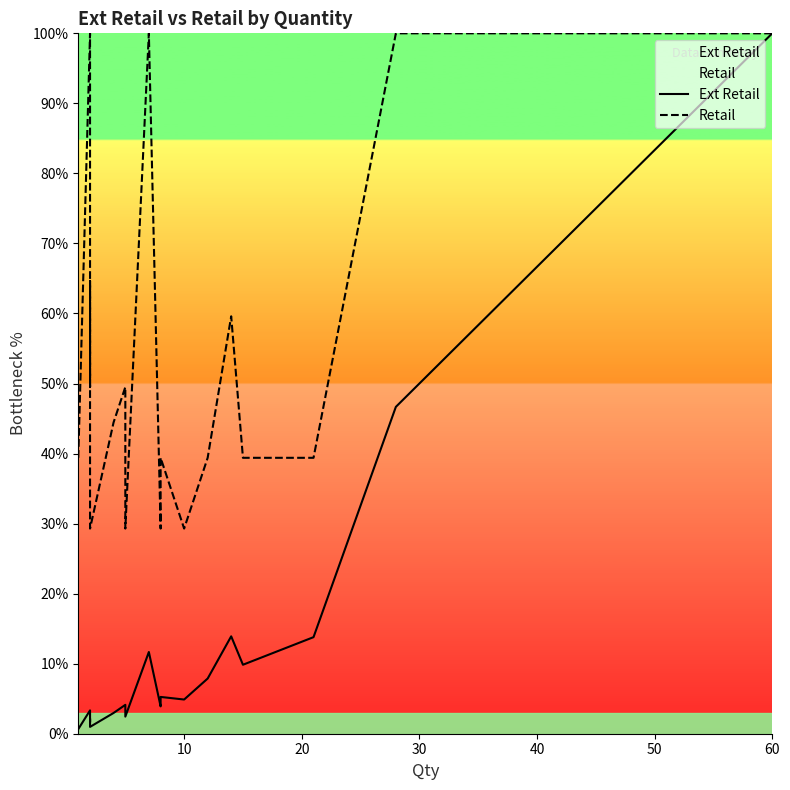

How many data points does each series have?

20